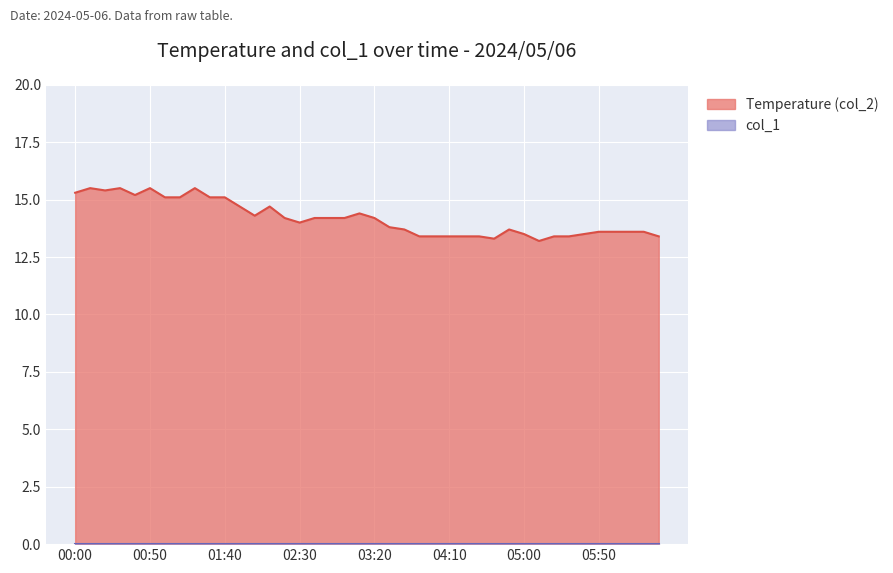

The chart shows a value of 3.9 at 05:10. True or false?

False